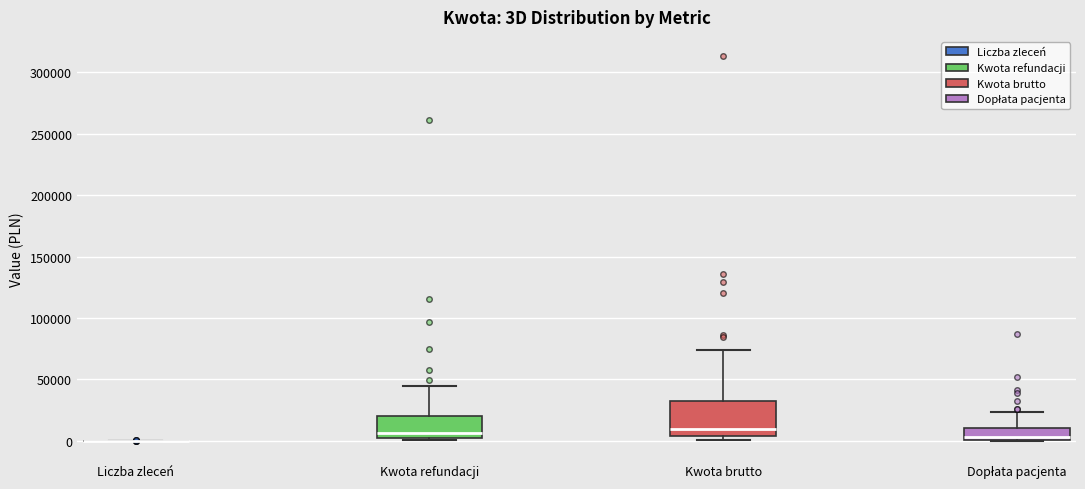

Comparing the boxes themselves (not the whiskers), which one is the tallest?

Kwota brutto